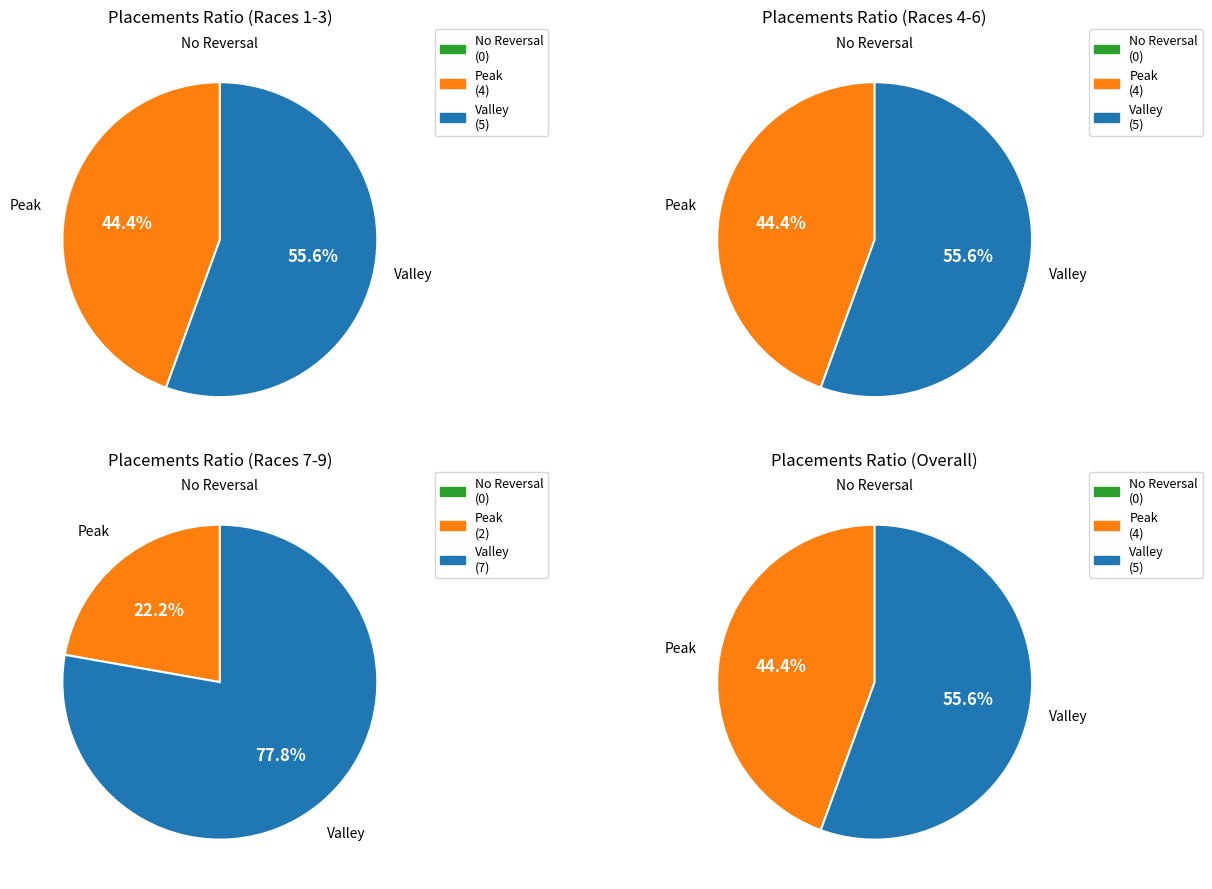

Which series changed the most between Race 3 and Race 4?

Valley